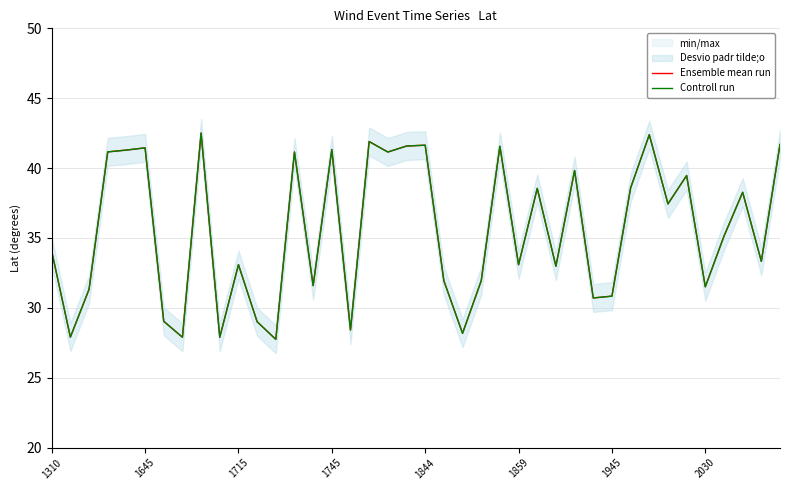

True or false: Ensemble mean run and Controll run intersect in this chart.

False